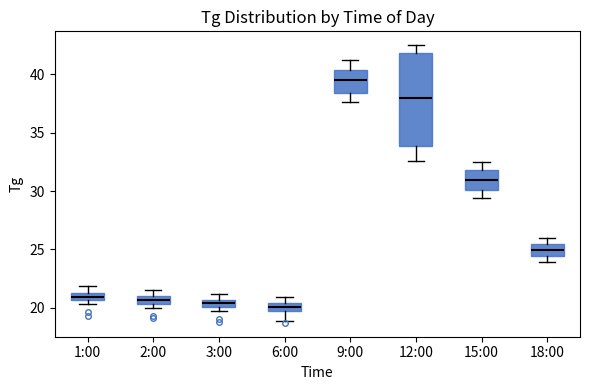

Where is the lower edge of the box for 12:00 on the y-axis? The values are not printed on the chart, so give them approximately, as read against the axis.

34.0